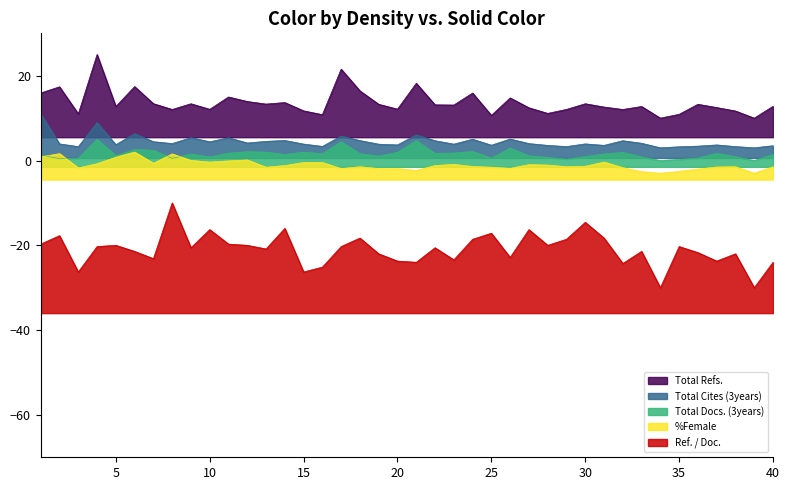

In %Female, how many points are higher than both neighbors (excluding endpoints)?

9